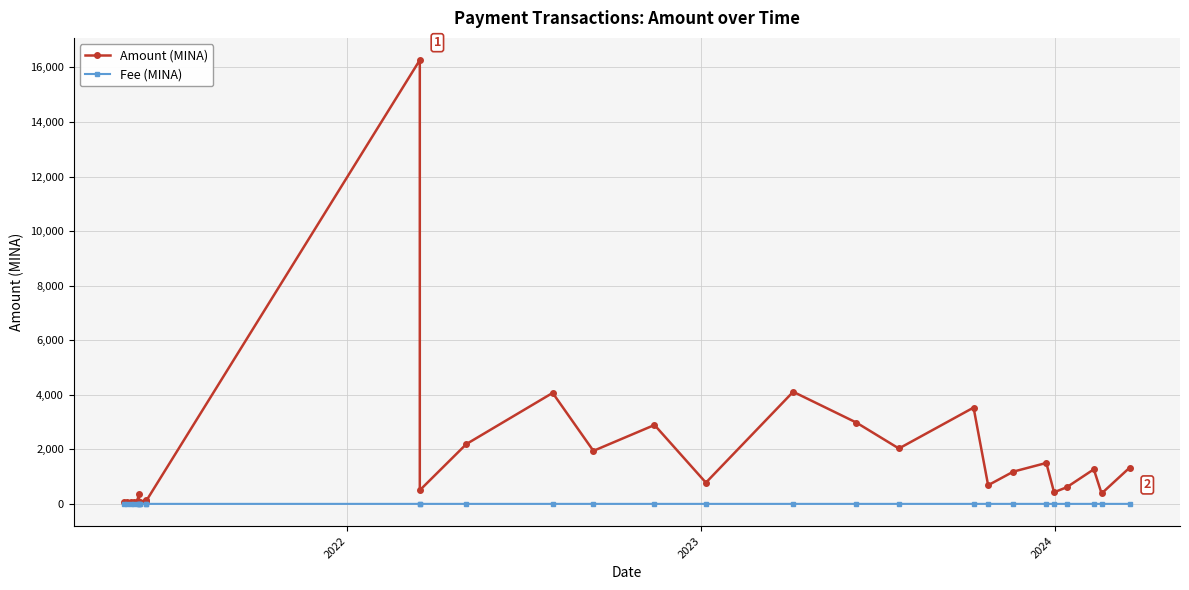

Is the value of Amount (MINA) at 27 greater than the value of Fee (MINA) at 17?

Yes